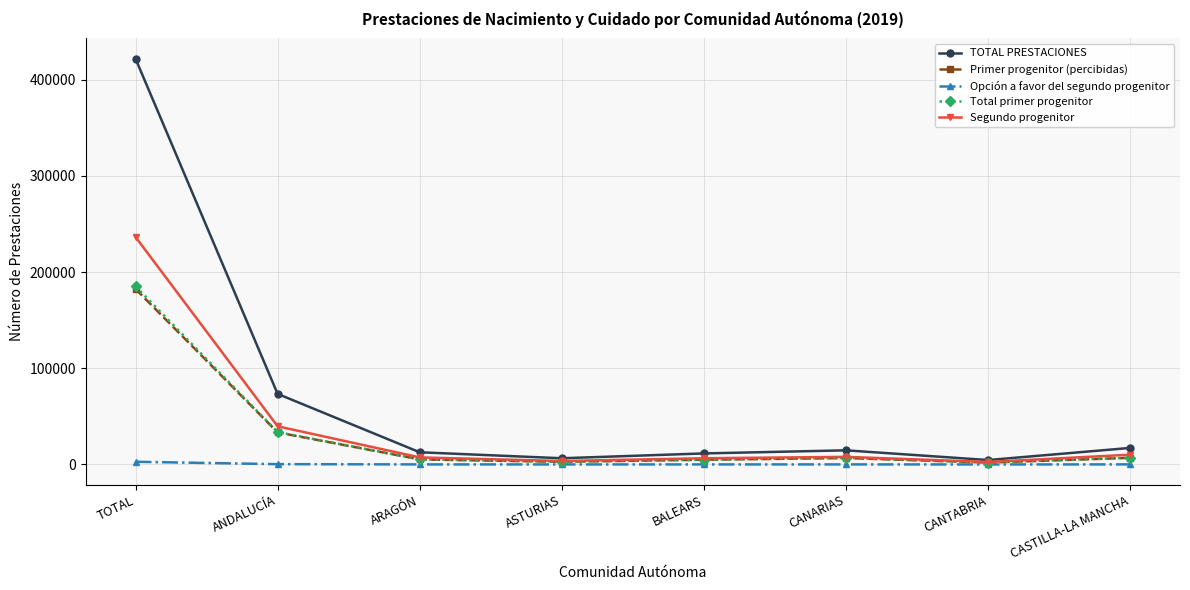

What is the sum of all Total primer progenitor values?

247978